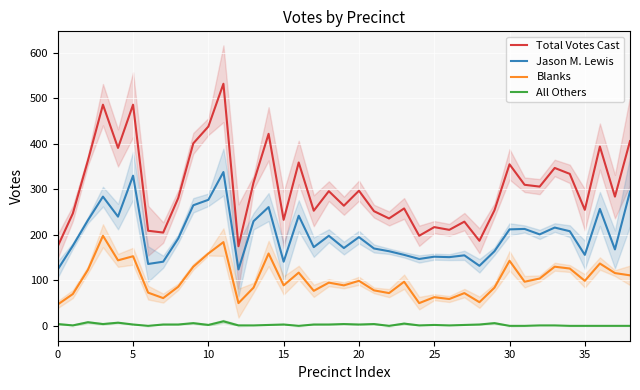

How many interior local valleys does the Blanks series have?

12